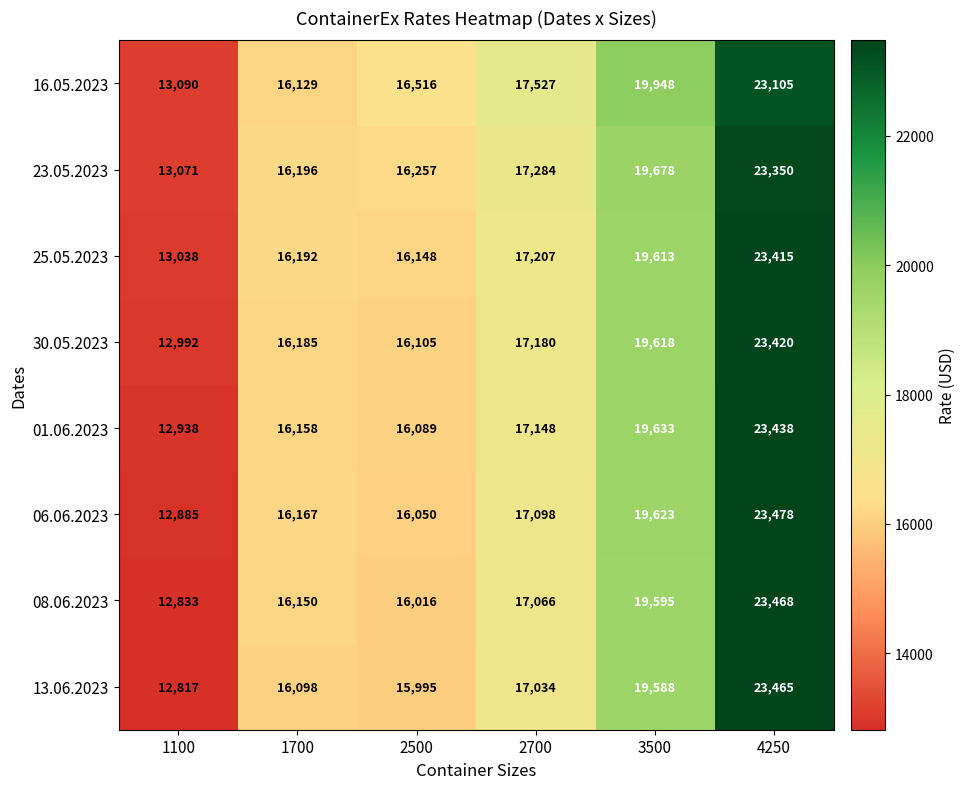

Read the 25.05.2023 value at 2500, to the nearest 50.

16150